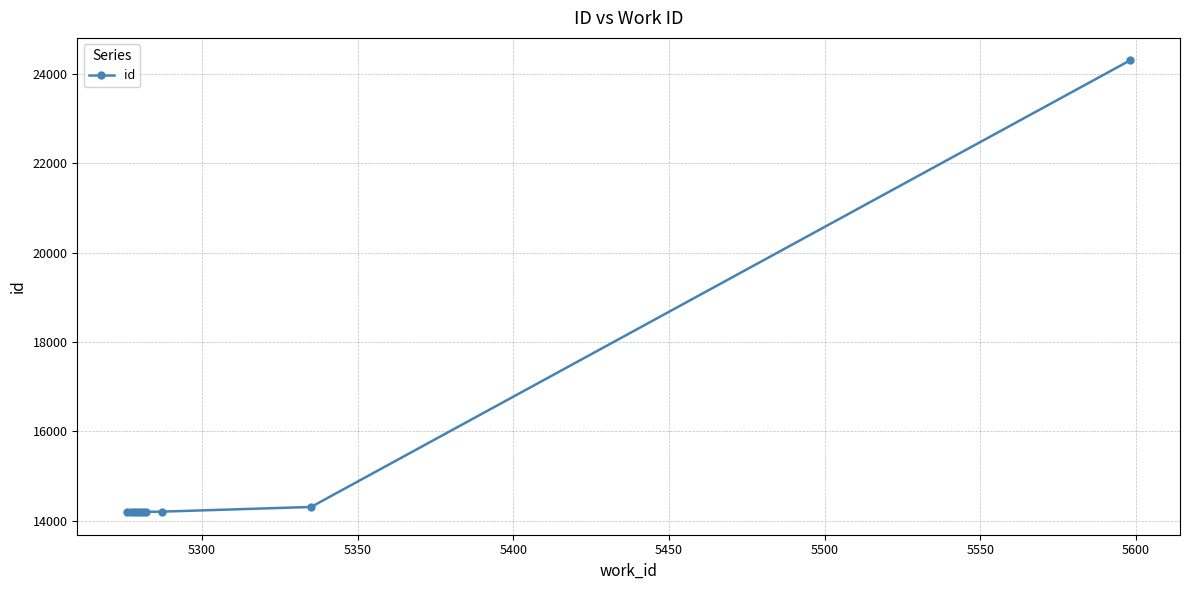

What is the difference between the maximum and second lowest values?

10111